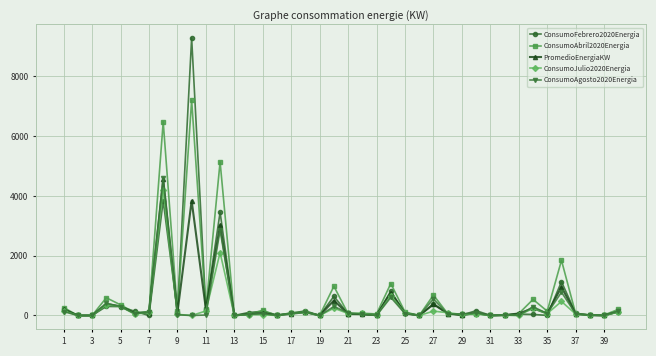

Does the chart display data point markers on the line(s)?

Yes